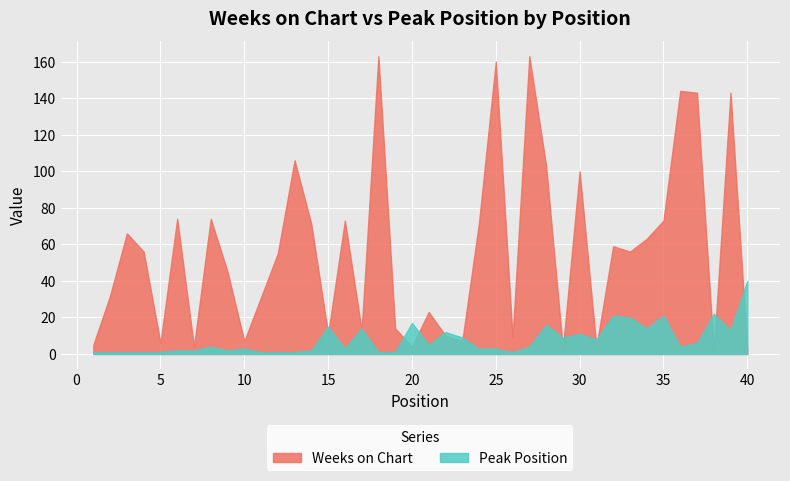

Which category has the lowest value in the Weeks on Chart series?

38